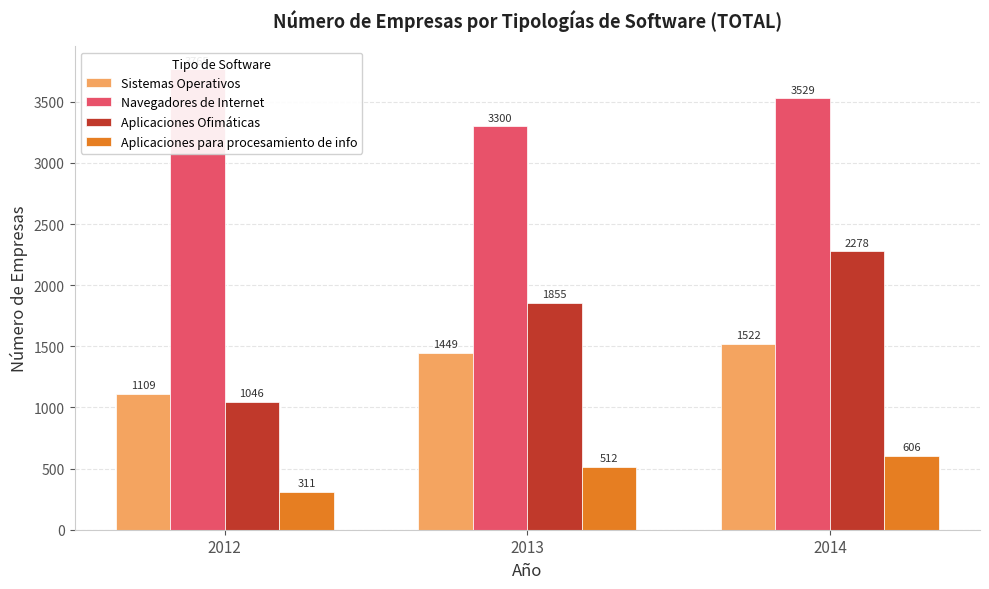

Reading right to left, list all the values displayed in this chart.

Sistemas Operativos: 1522	1449	1109
Navegadores de Internet: 3529	3300	3765
Aplicaciones Ofimáticas: 2278	1855	1046
Aplicaciones para procesamiento de info: 606	512	311